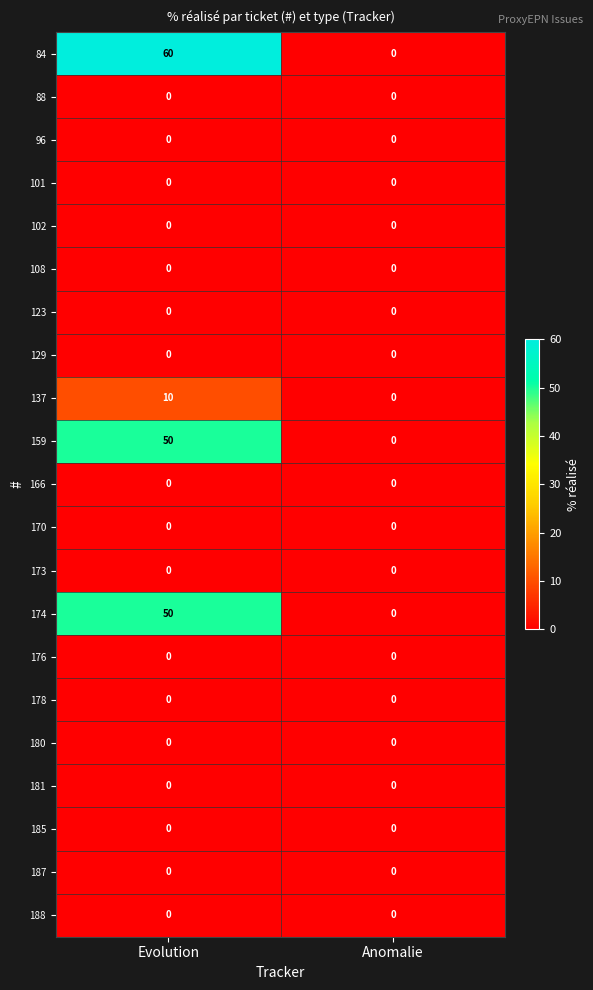

The 181 series shows 0 at Evolution. True or false?

True